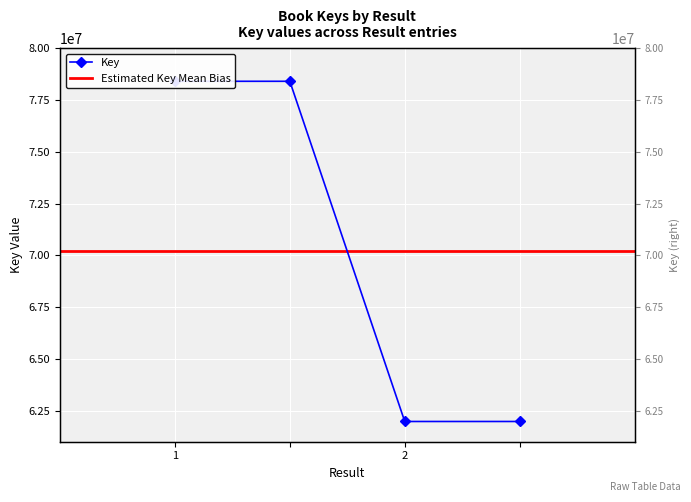

Is it true that the value at 2 is 61977625?

True